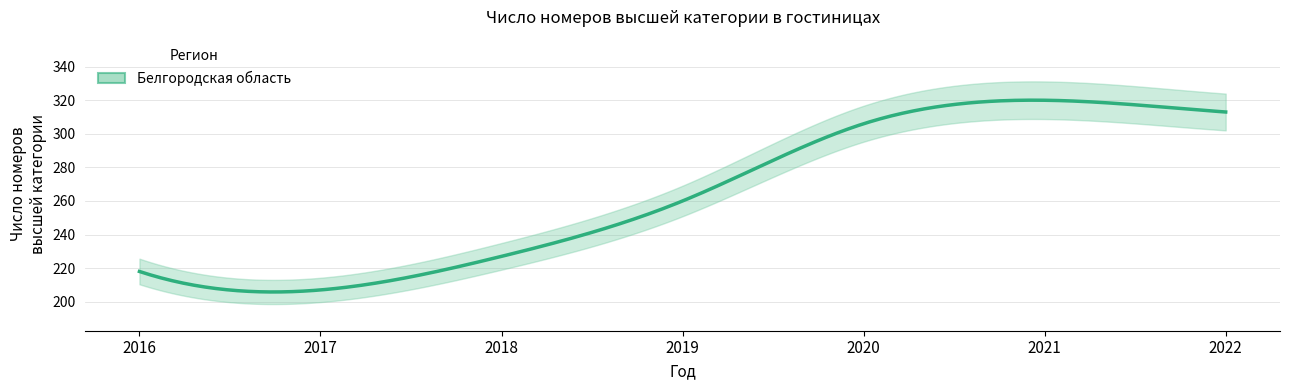

How many points are lower than both their immediate neighbors (excluding endpoints)?

1